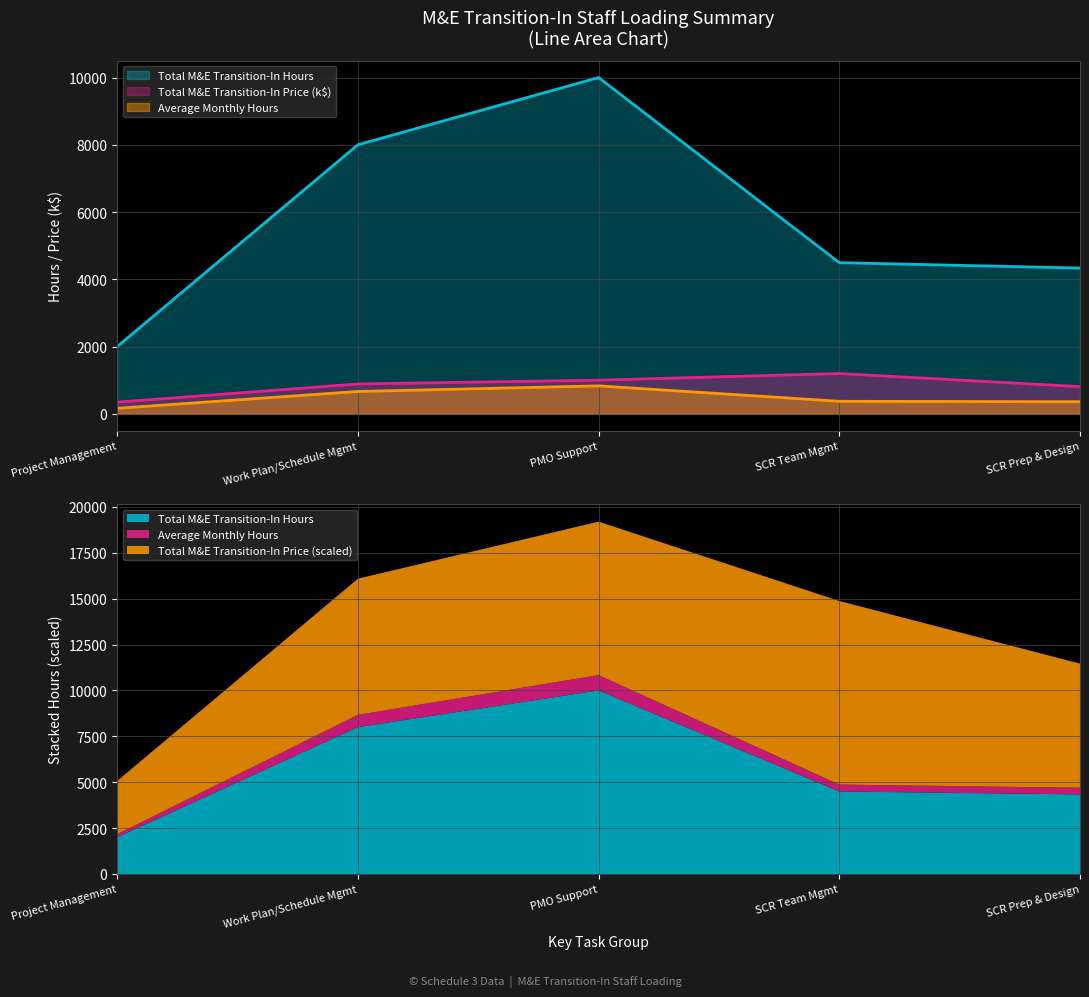

What is the maximum value for Total M&E Transition-In Hours?

10000.0